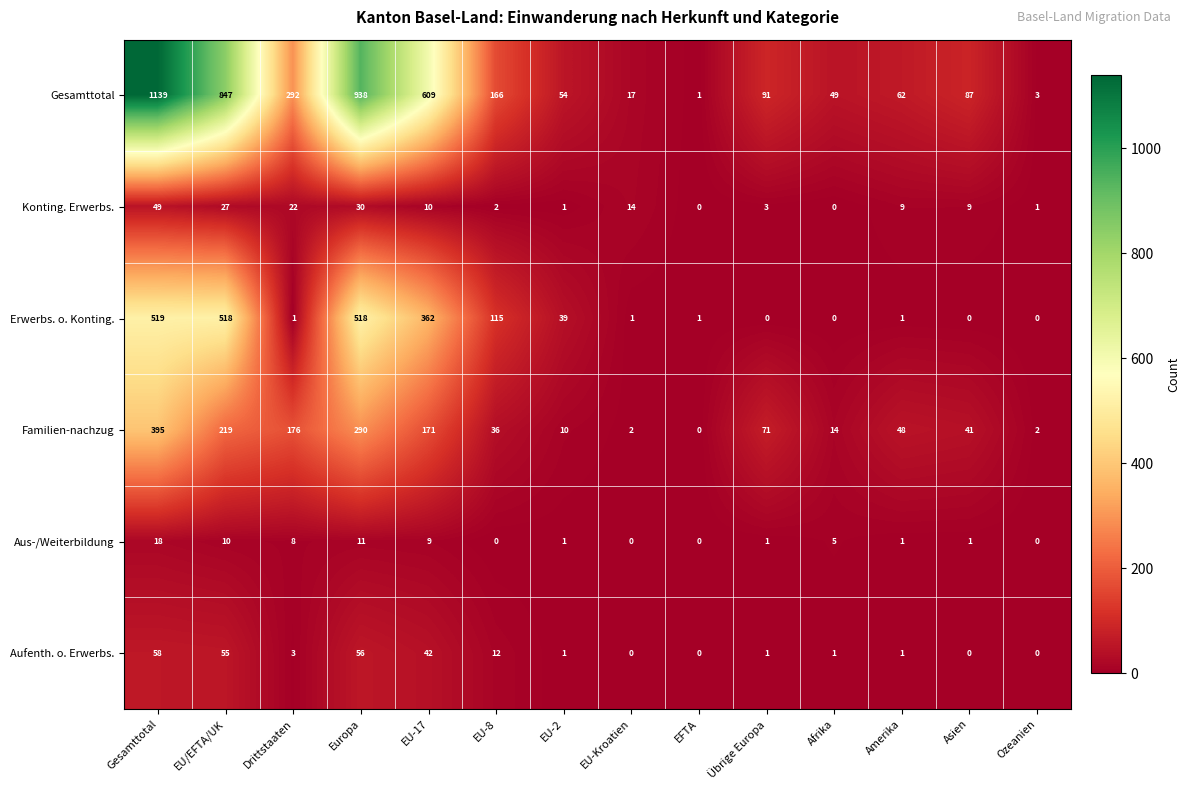

Which series has the largest range (max minus min)?

Gesamttotal